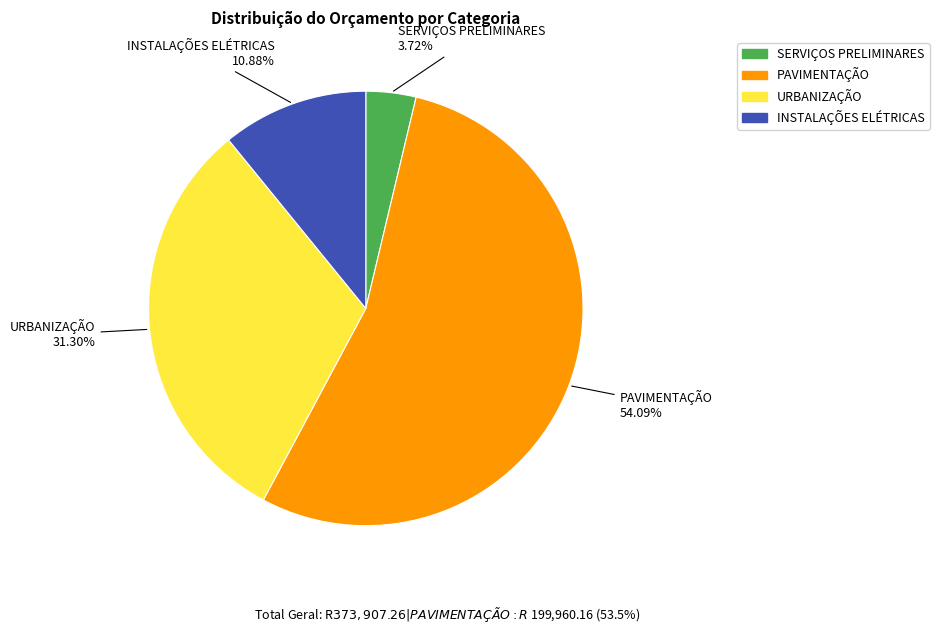

True or false: URBANIZAÇÃO accounts for 38% of the total.

False